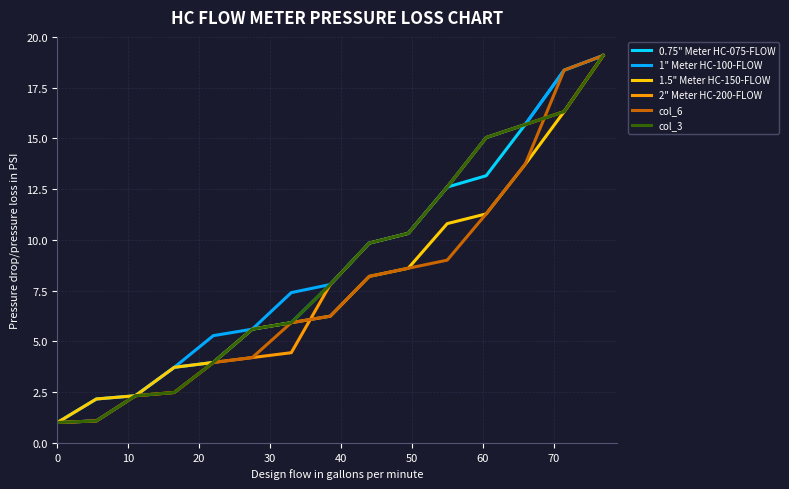

At how many categories does at least one series exceed 12?

5